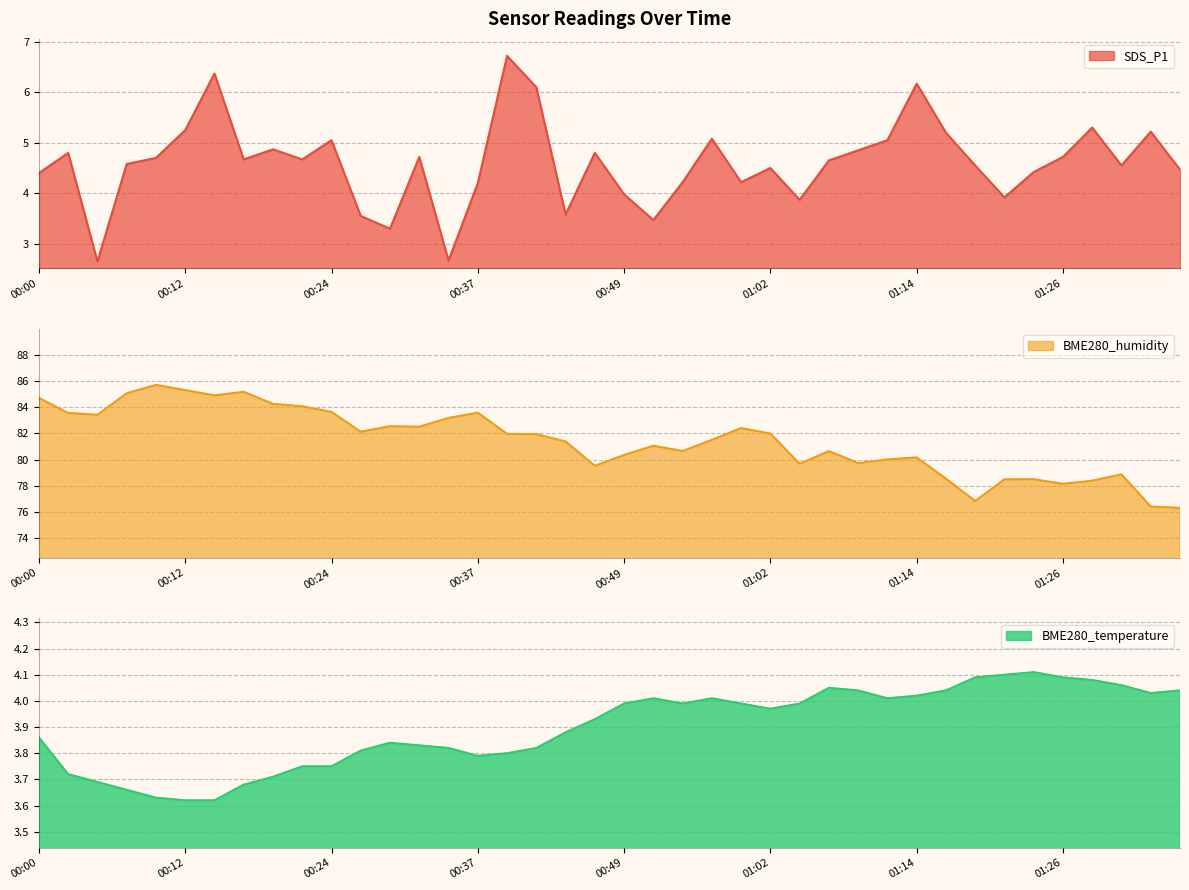

At which label does SDS_P1 reach its minimum?

00:04